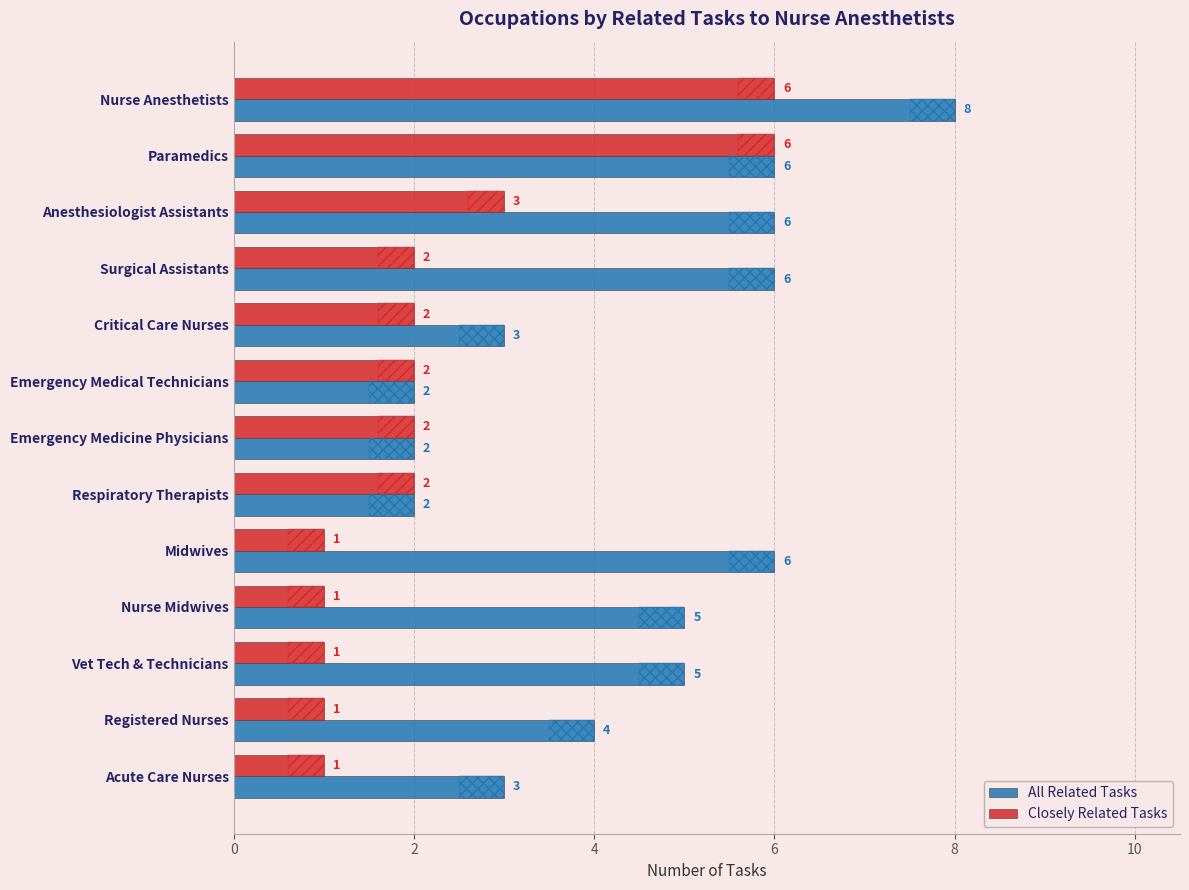

Which series has the largest total across all categories?

All Related Tasks